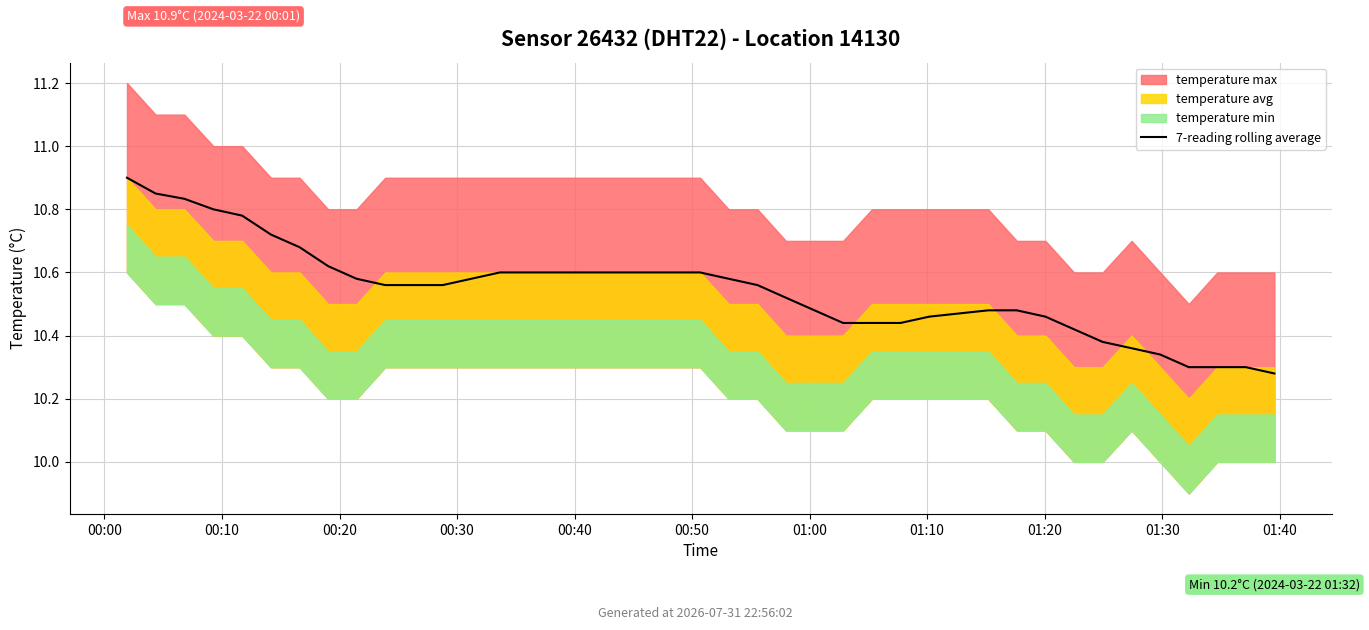

How many lines are shown in the chart?

1